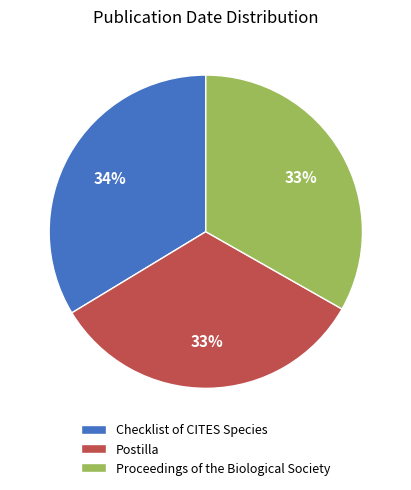

How many slices are in this pie chart?

3